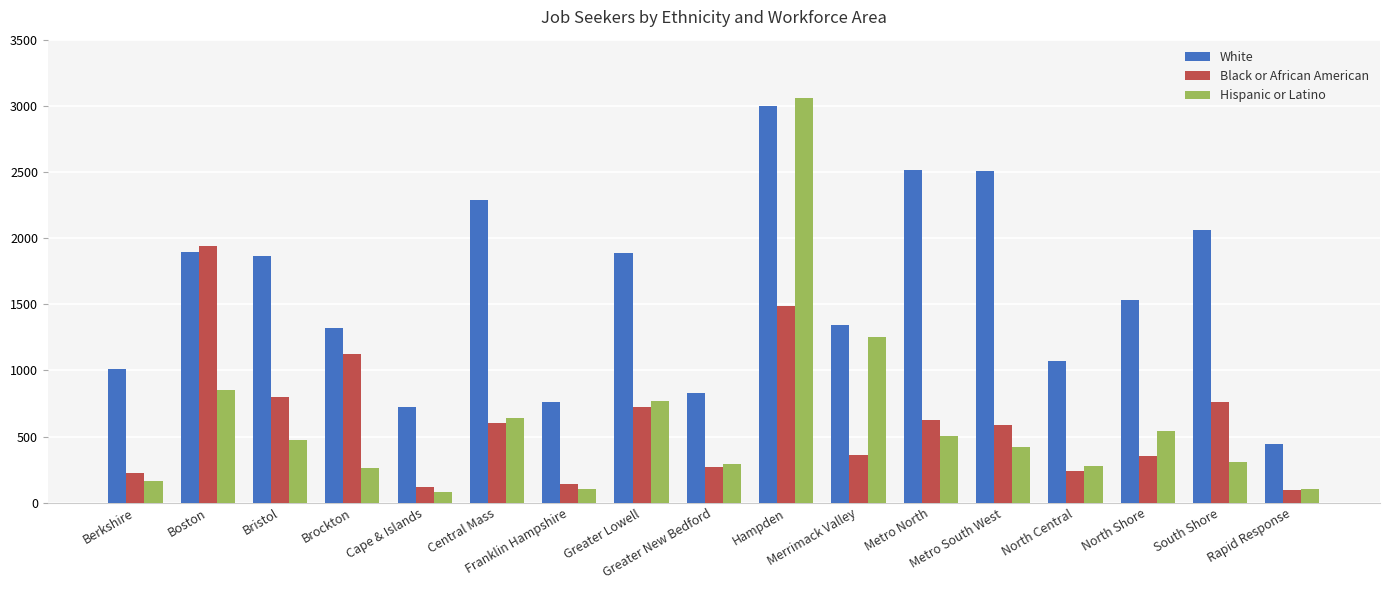

At which category is the sum across all series the highest?

Hampden